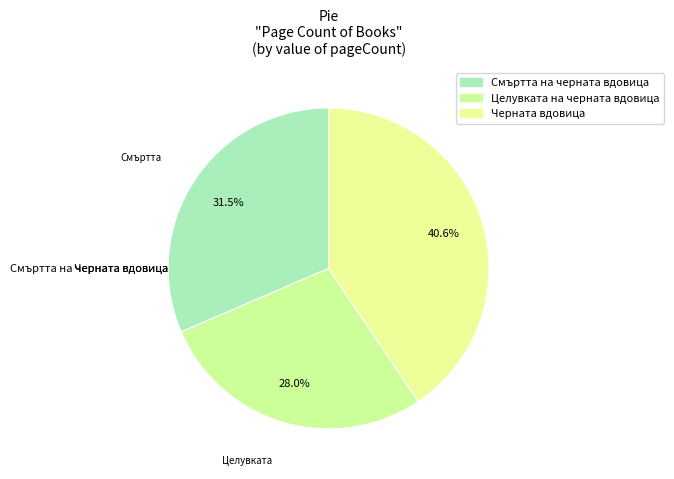

Combined, what portion of the pie is Целувката на черната вдовица and Черната вдовица?

68.5%